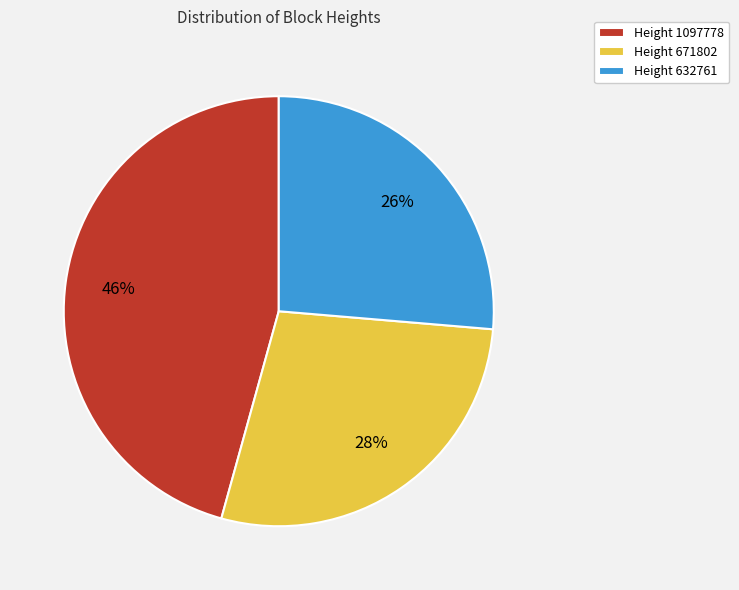

Does Height 632761 represent more than half of the total?

No